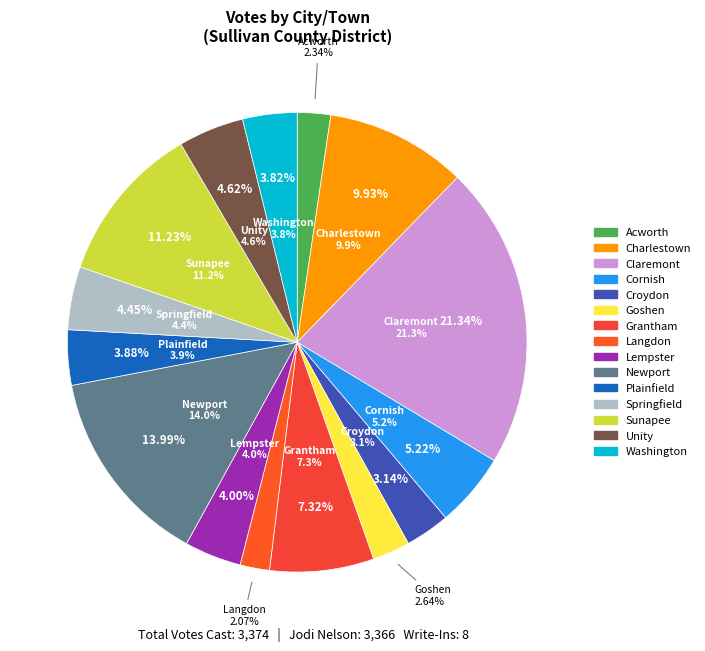

Rank the categories by value from lowest to highest.

Langdon, Acworth, Goshen, Croydon, Washington, Plainfield, Lempster, Springfield, Unity, Cornish, Grantham, Charlestown, Sunapee, Newport, Claremont